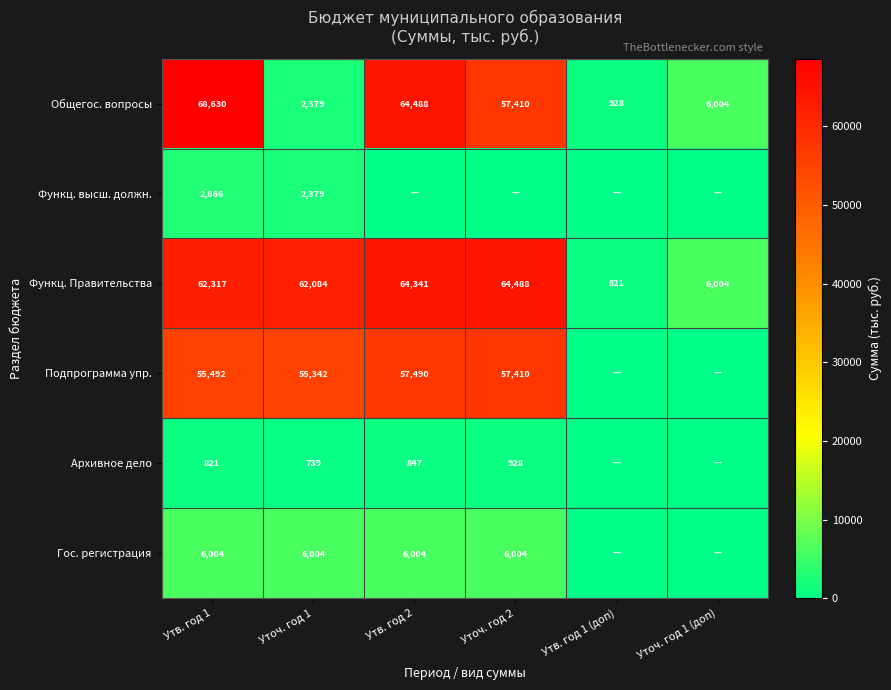

What is the highest value of the Общегос. вопросы series?

68630